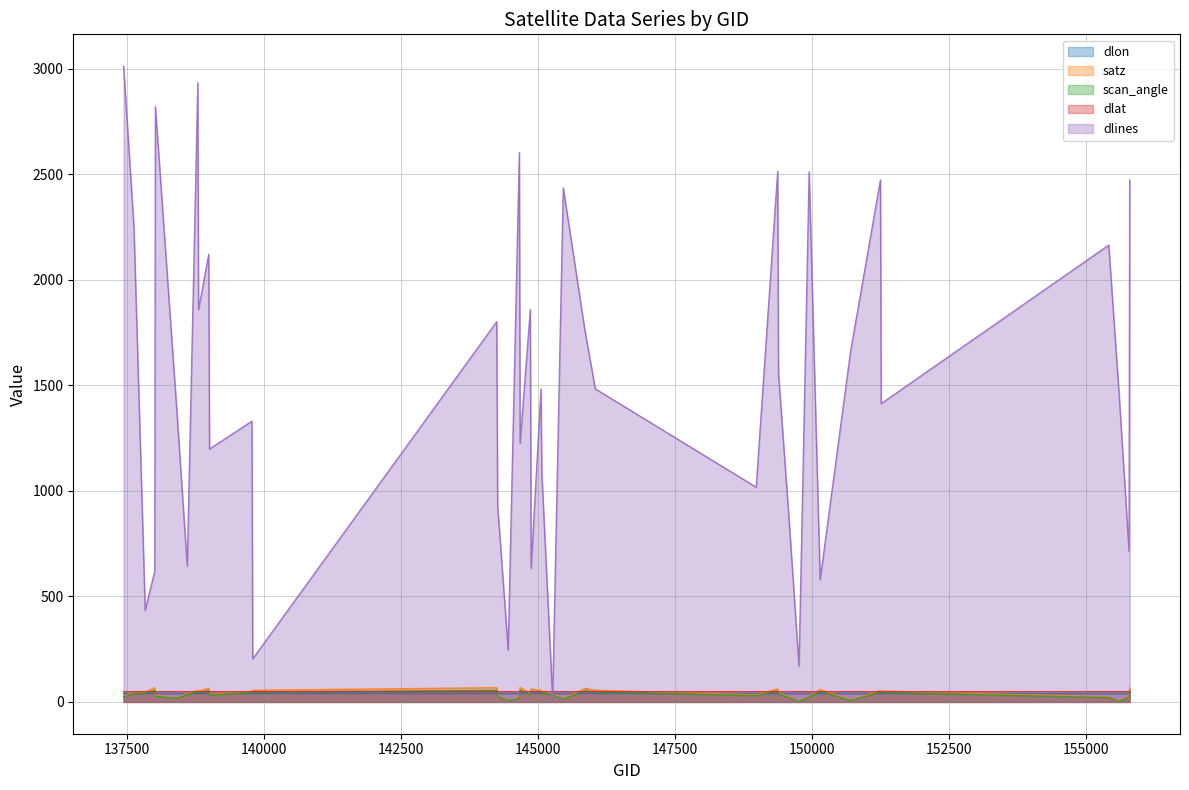

What is the value of the dlon point at the 9th from the left?

39.7